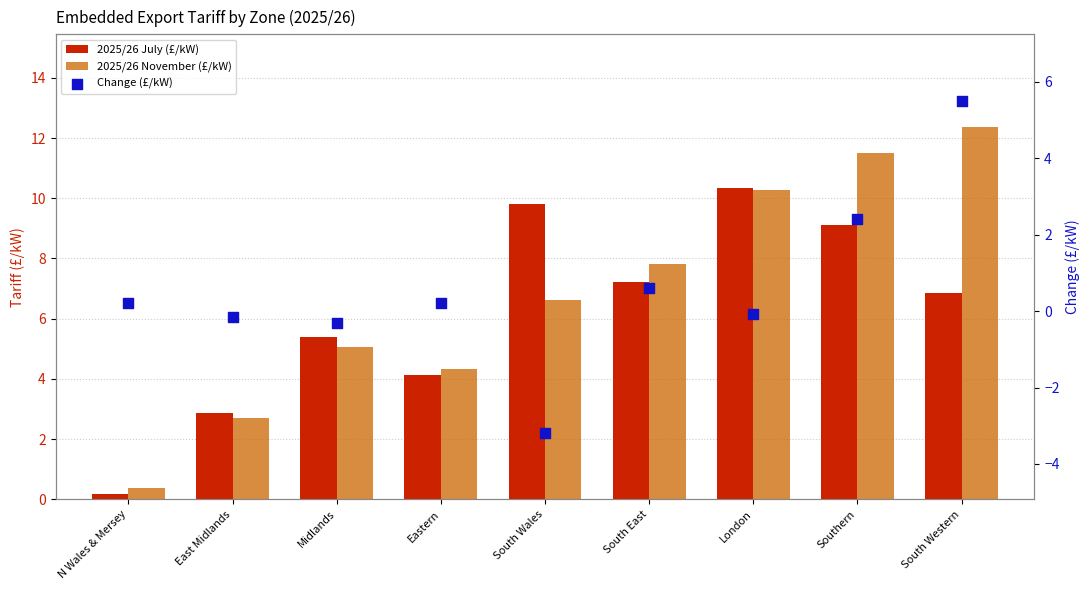

At which category is the sum across all series the highest?

South Western